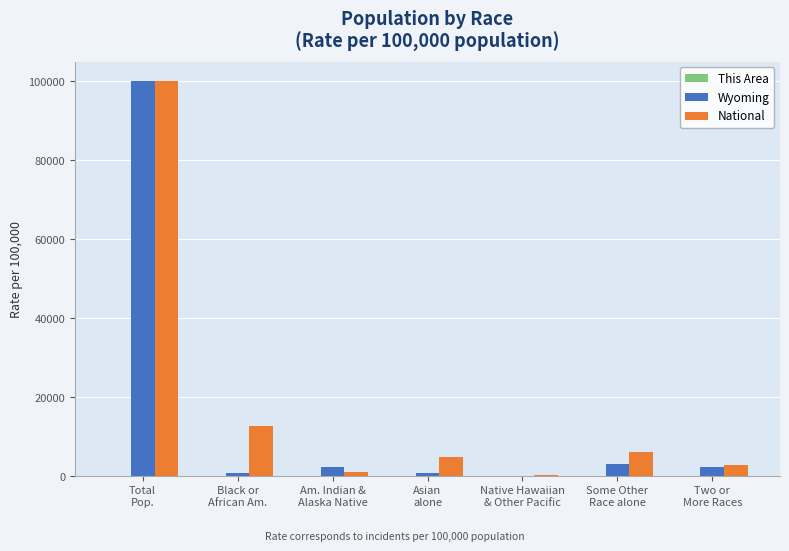

Which series has the widest spread of values?

Wyoming